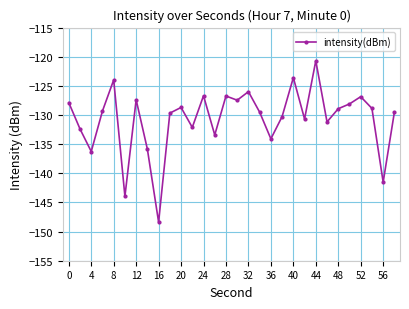

How many distinct data groups are displayed?

1